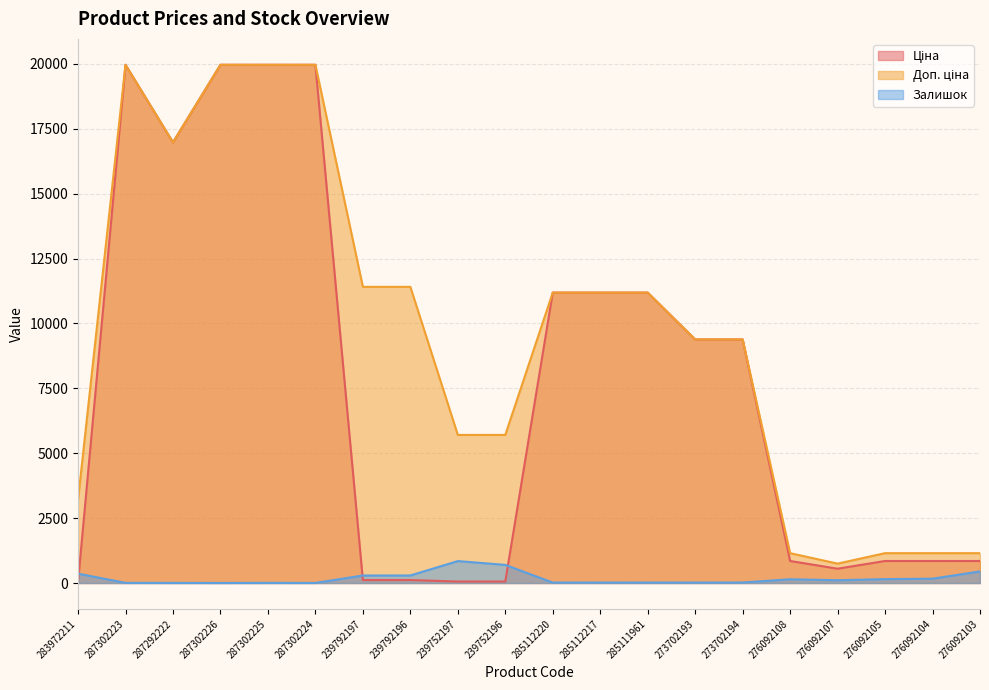

What is the maximum value shown in the chart?

19964.2